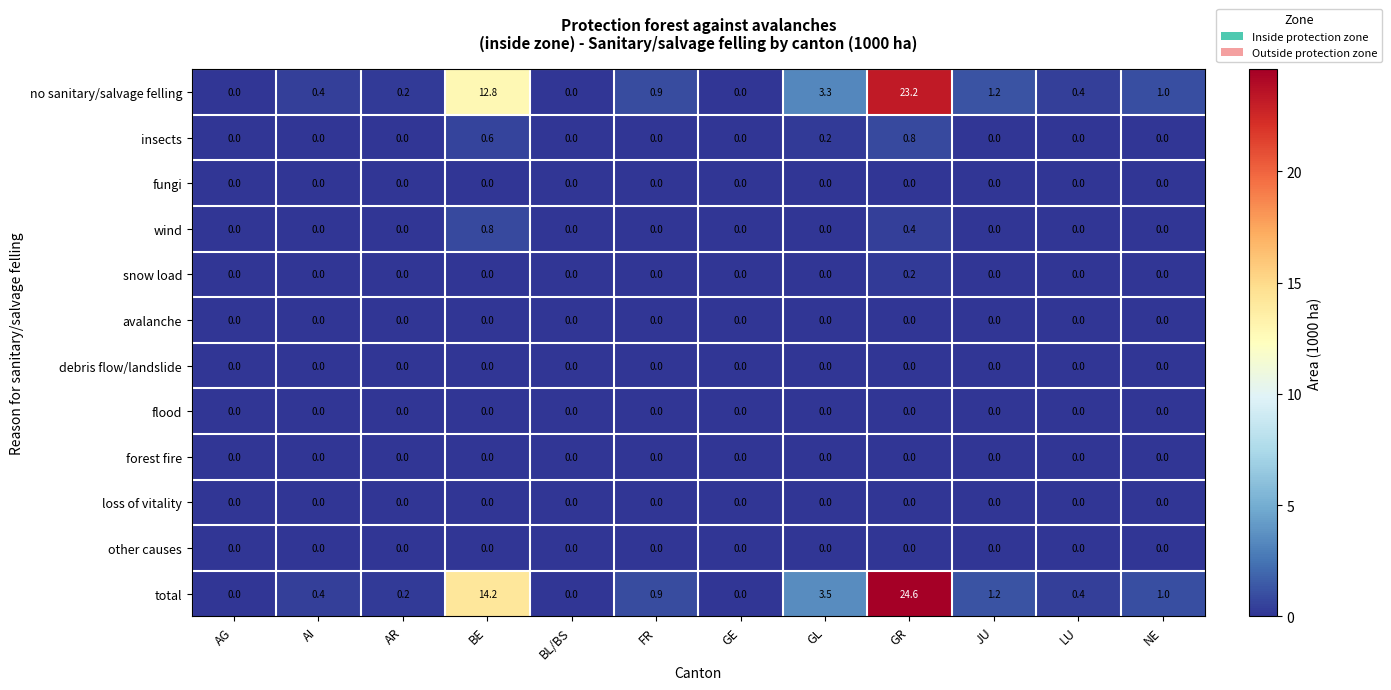

Is it true that snow load equals 0.2 at GR?

True